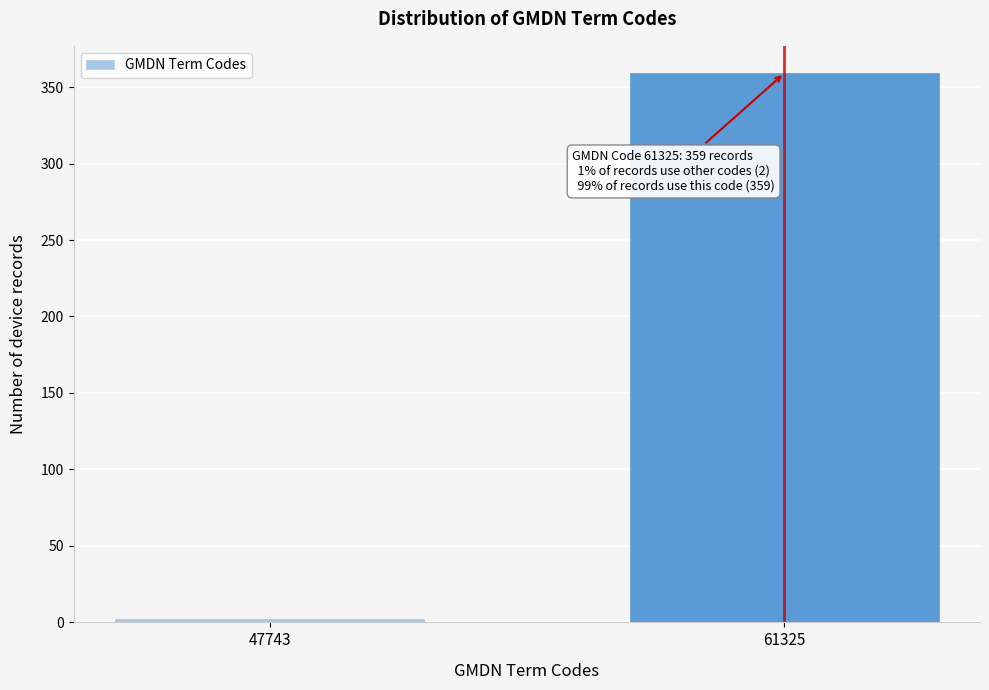

Reading right to left, extract all data points from this chart.

61325=359	47743=2